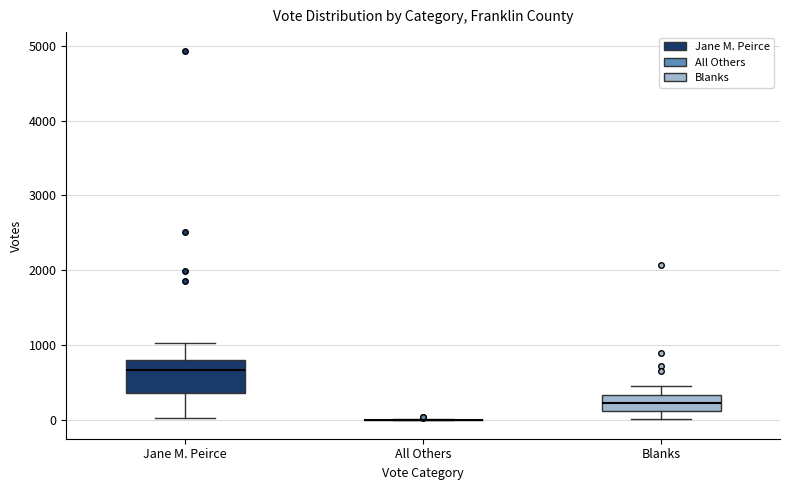

Which box is the tallest, from its lower edge to its upper edge?

Jane M. Peirce